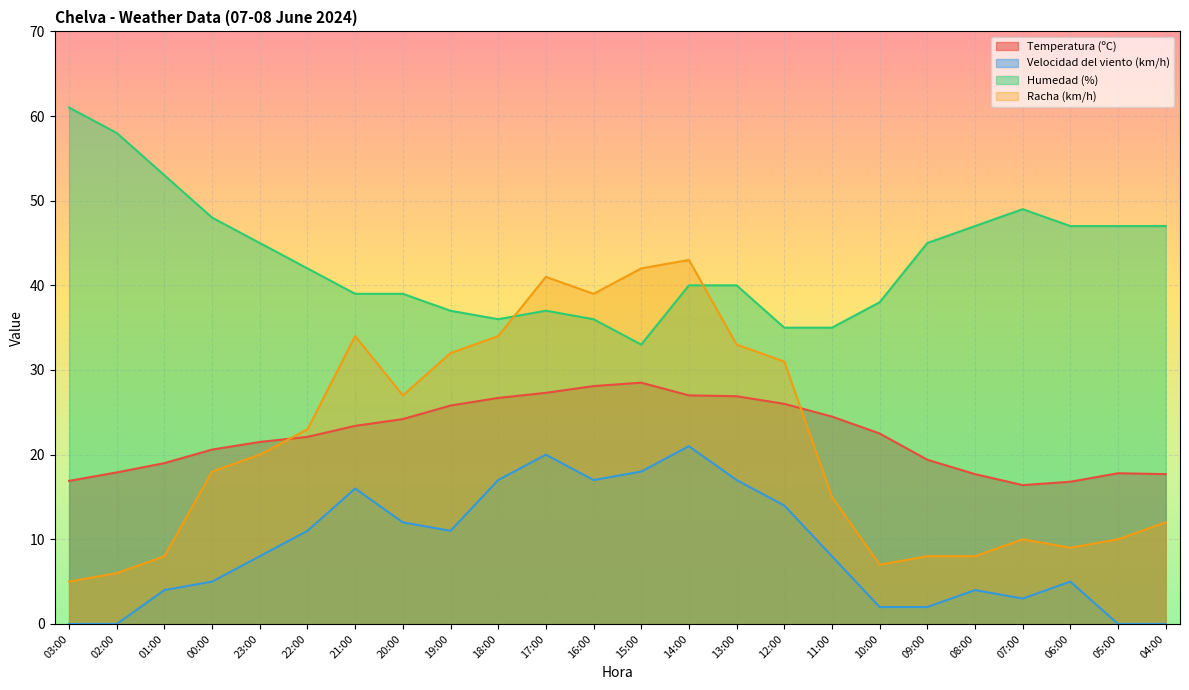

Rank the series by their maximum value, from highest to lowest.

Humedad (%), Racha (km/h), Temperatura (ºC), Velocidad del viento (km/h)